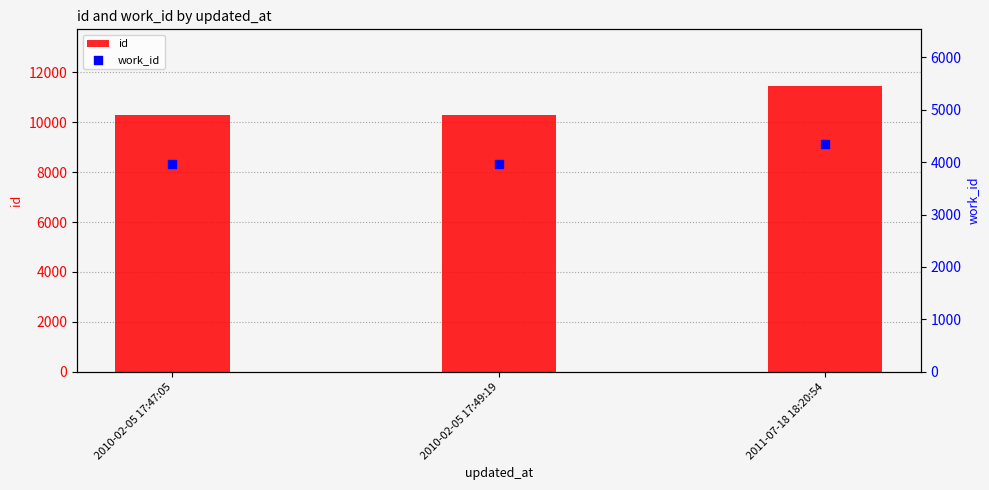

Which series reaches the minimum Y coordinate?

work_id